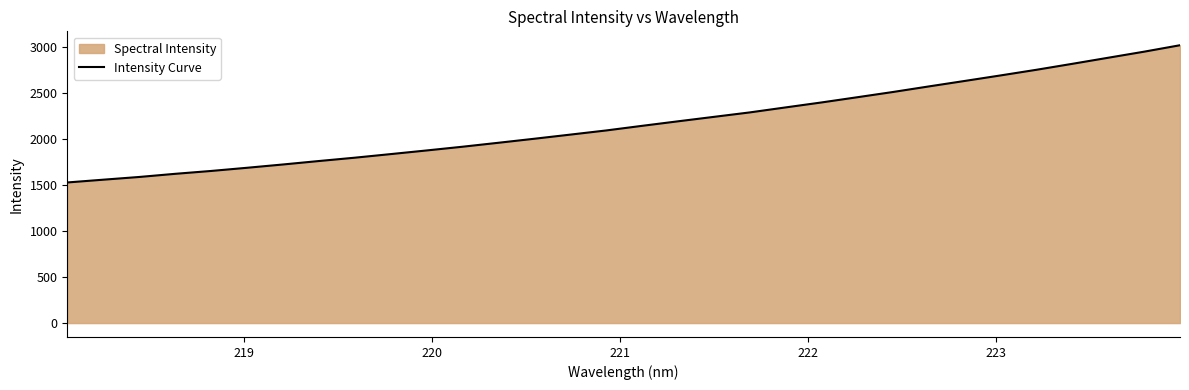

What is the difference between the maximum and minimum values?

1492.6